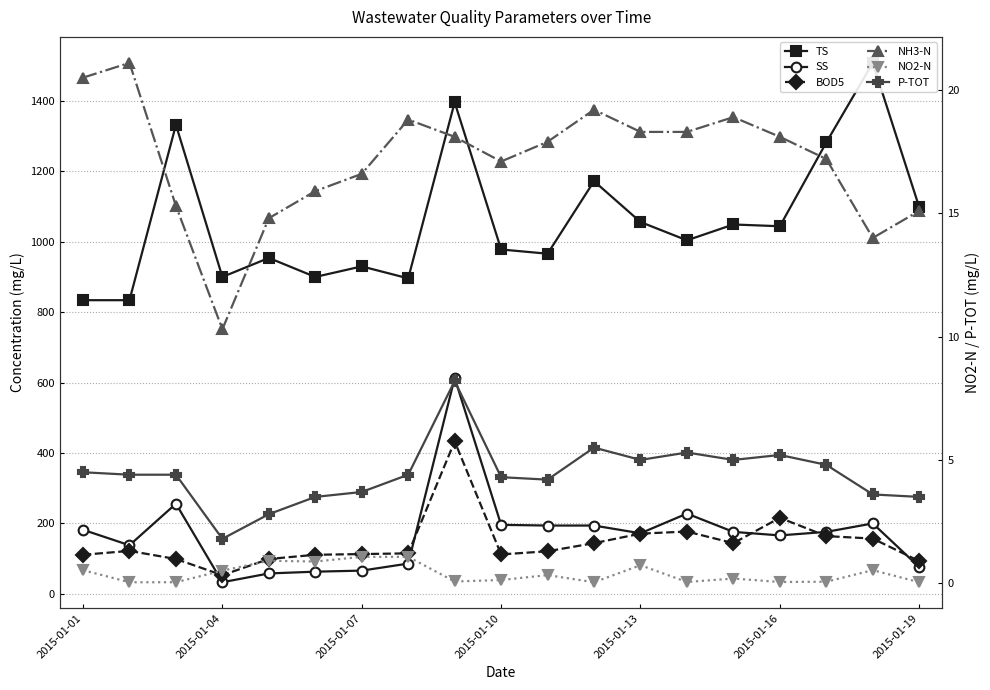

What are all the series names shown in the legend?

TS, SS, BOD5, NH3-N, NO2-N, P-TOT